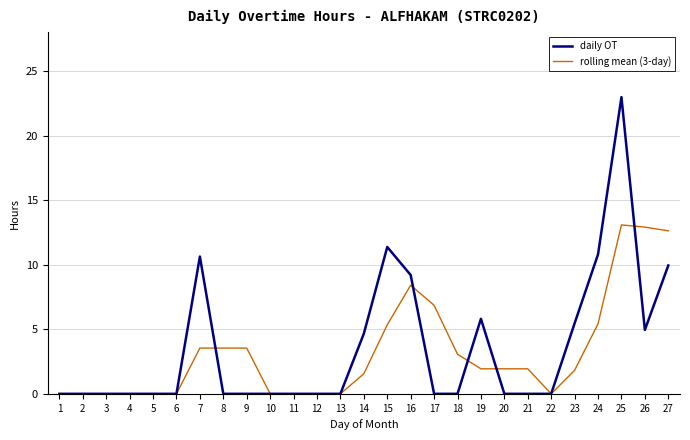

What is the difference between the second highest and second lowest values in the rolling mean (3-day) series?

12.9